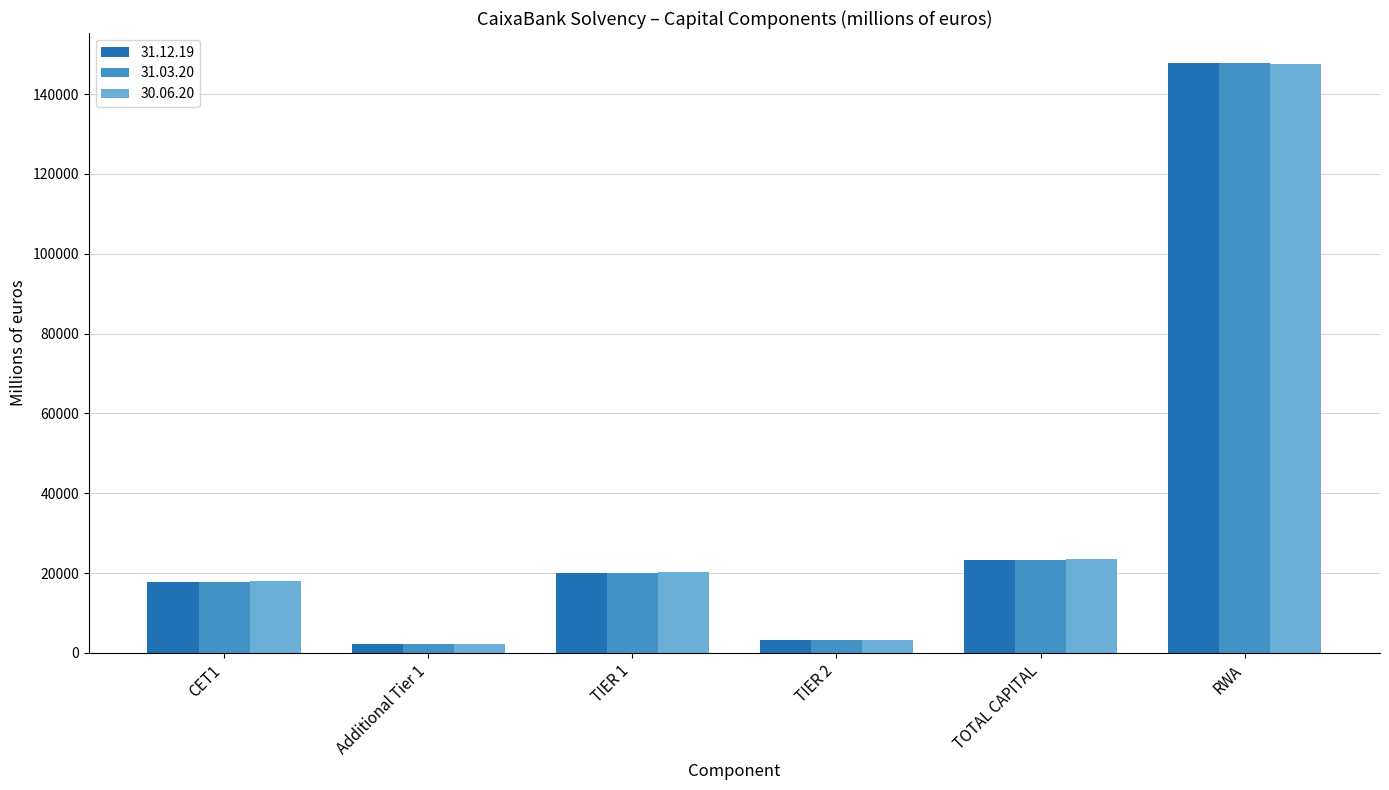

What is the spread (max minus min) of values at TOTAL CAPITAL?

280.6